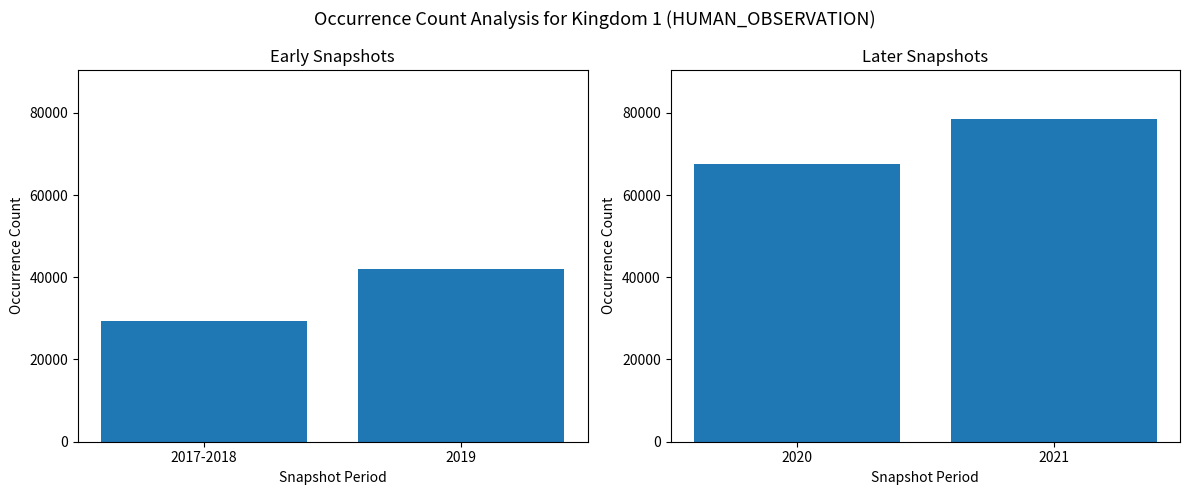

Does the chart contain stacked bars?

No